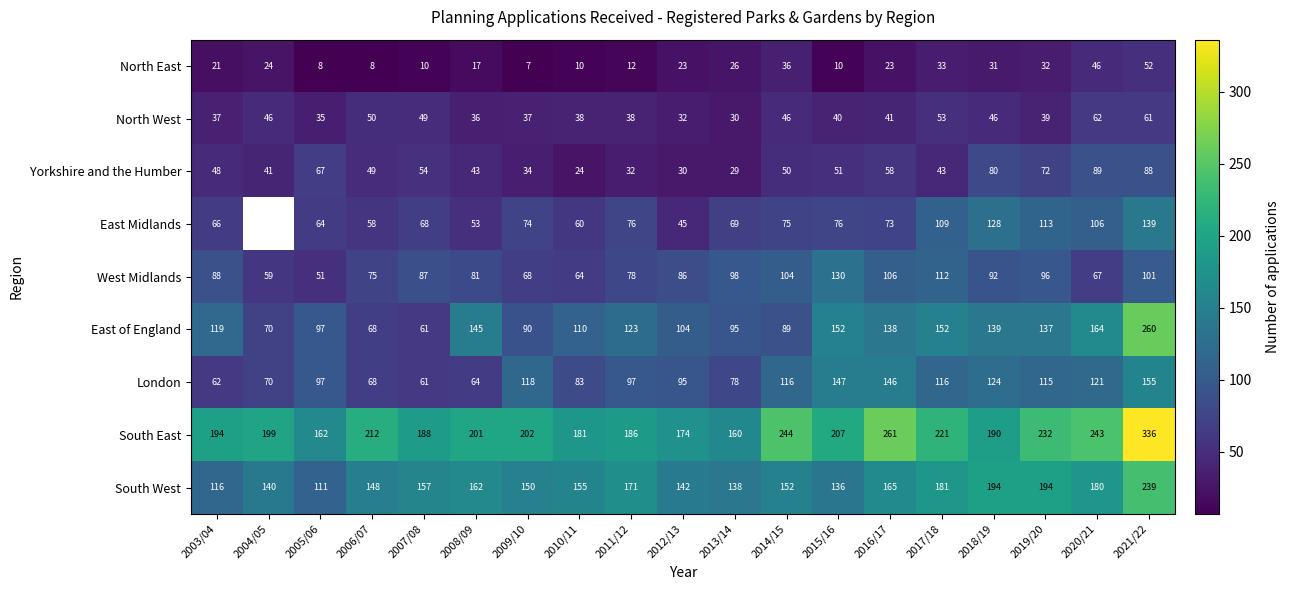

At how many categories does at least one series exceed 66?

19